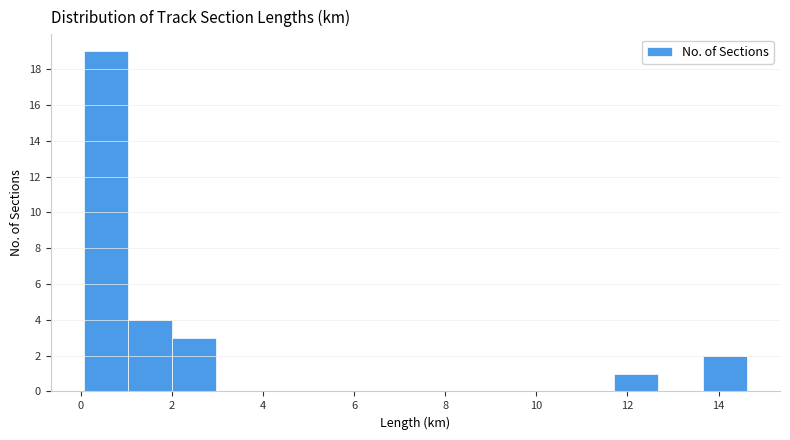

What is the height of the bar covering 13.6 to 14.6 on the x-axis? Neither the bar edges nor the heights are printed on the chart, so give them approximately, as read against the axes.

2